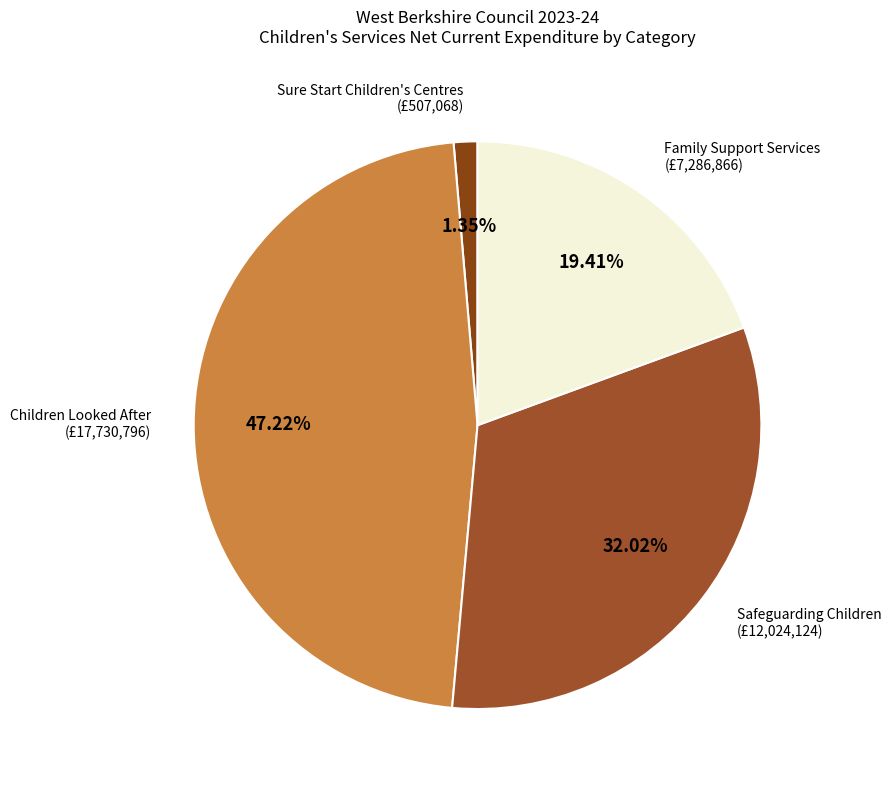

Combined, do Family Support Services and Children Looked After account for over 50%?

Yes